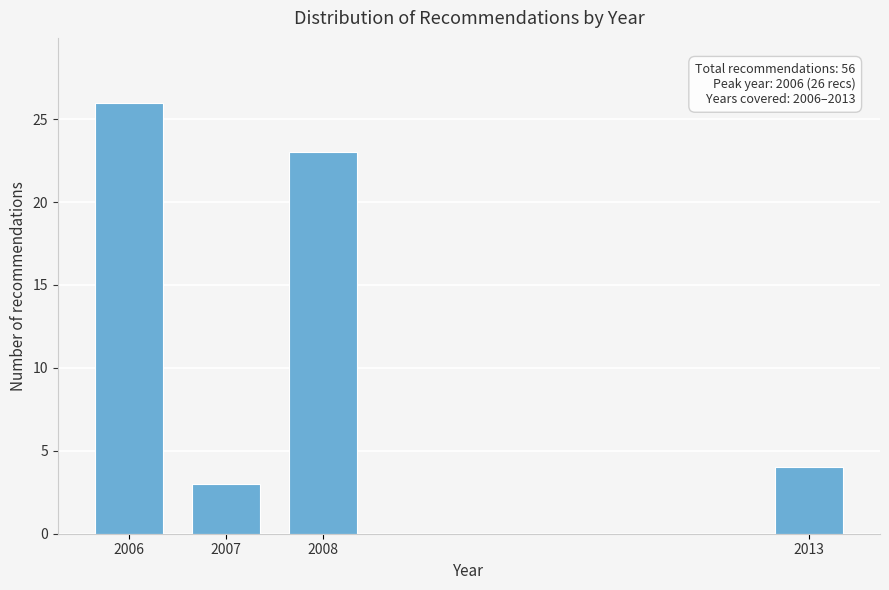

Reading left to right, transcribe all the data shown in this chart.

26	3	23	4